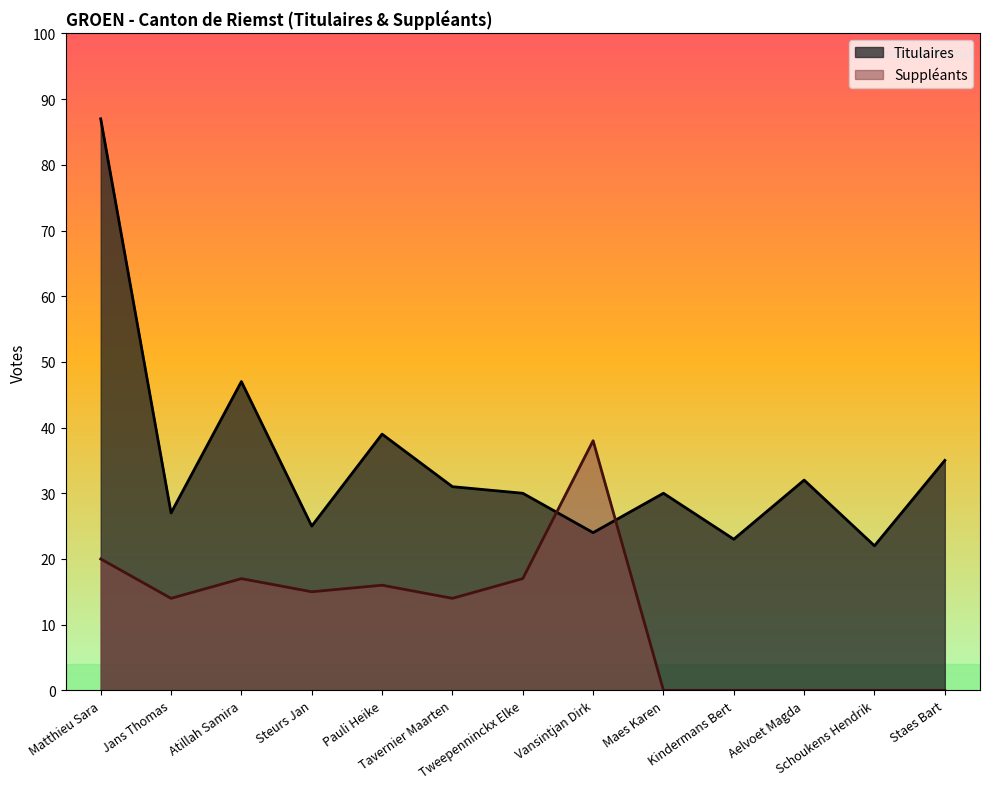

Where do Suppleants and Titulaires first cross each other?

Tweepenninckx Elke and Vansintjan Dirk